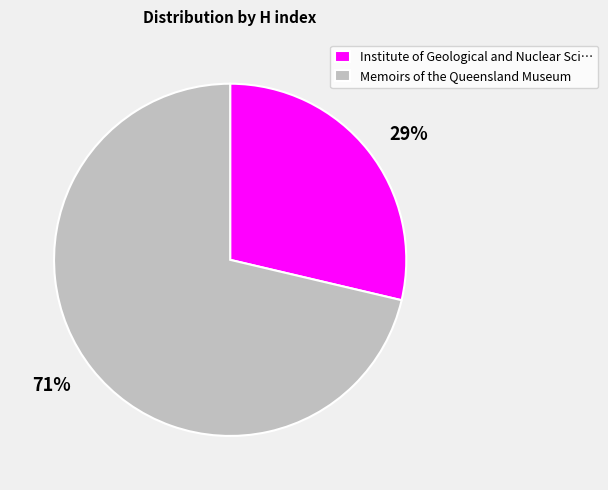

To the nearest percent, what is the average slice percentage?

50%